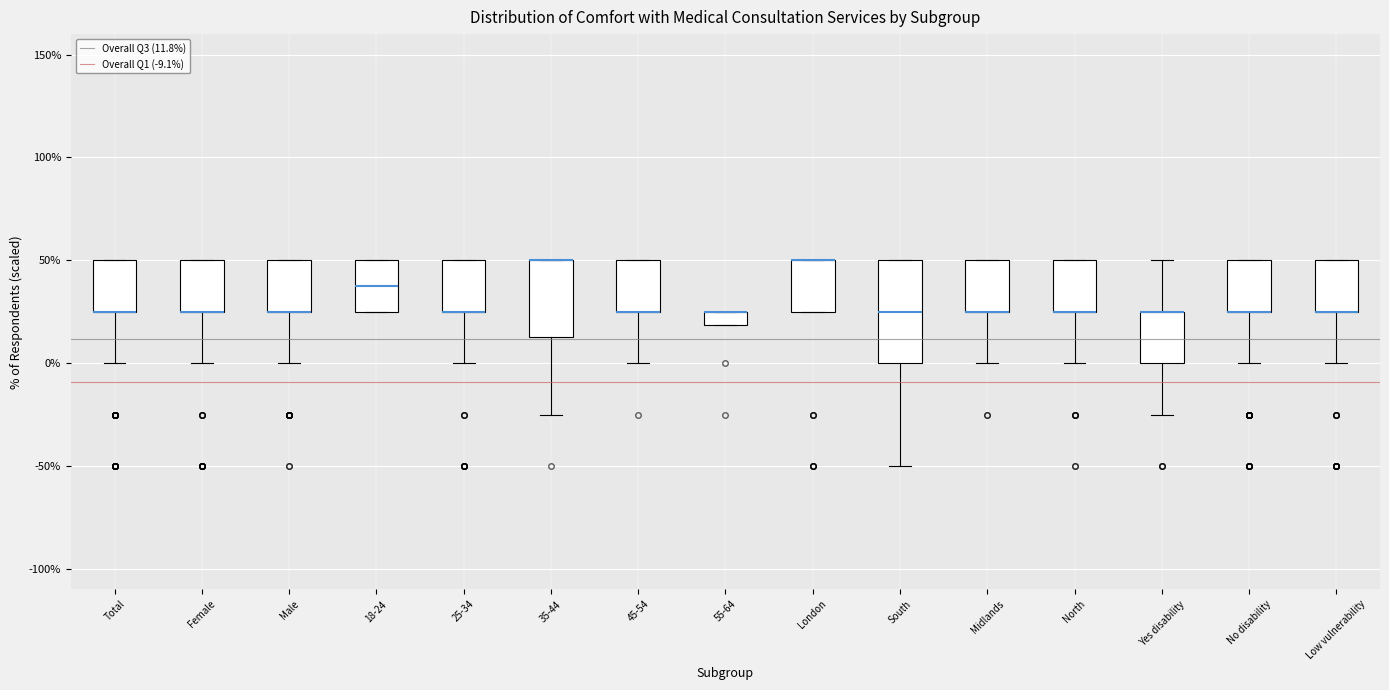

Where is the lower edge of the box for 45-54 on the y-axis? The values are not printed on the chart, so give them approximately, as read against the axis.

25